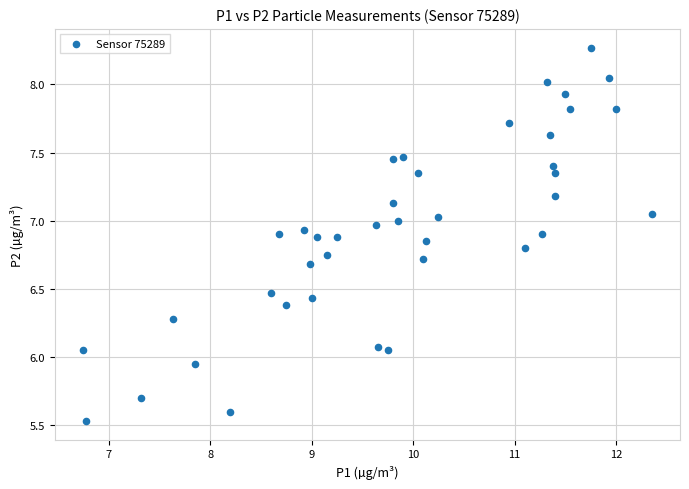

What is the range of Y values (max minus min)?

2.7